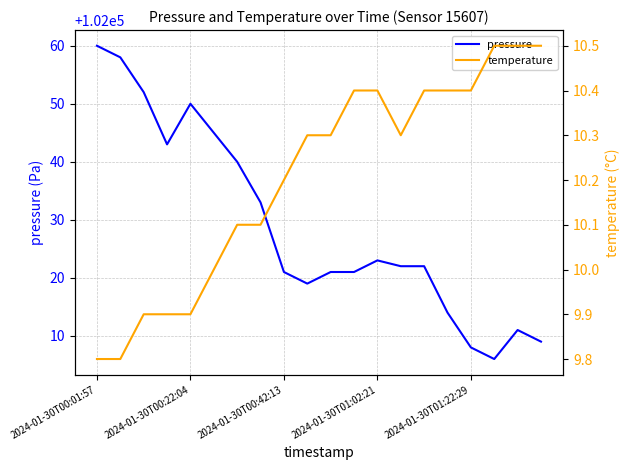

True or false: temperature and pressure cross at least once.

False